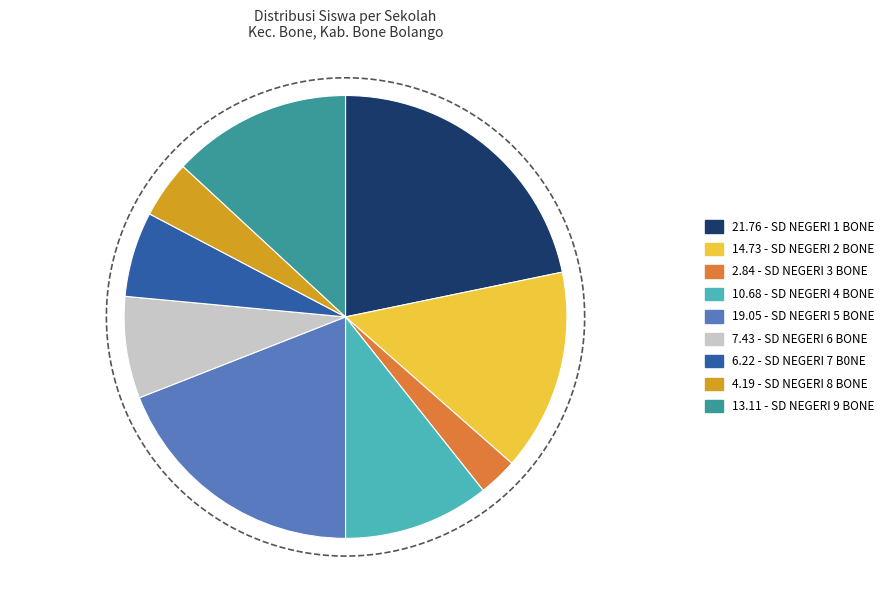

Count the number of slices in the pie.

9